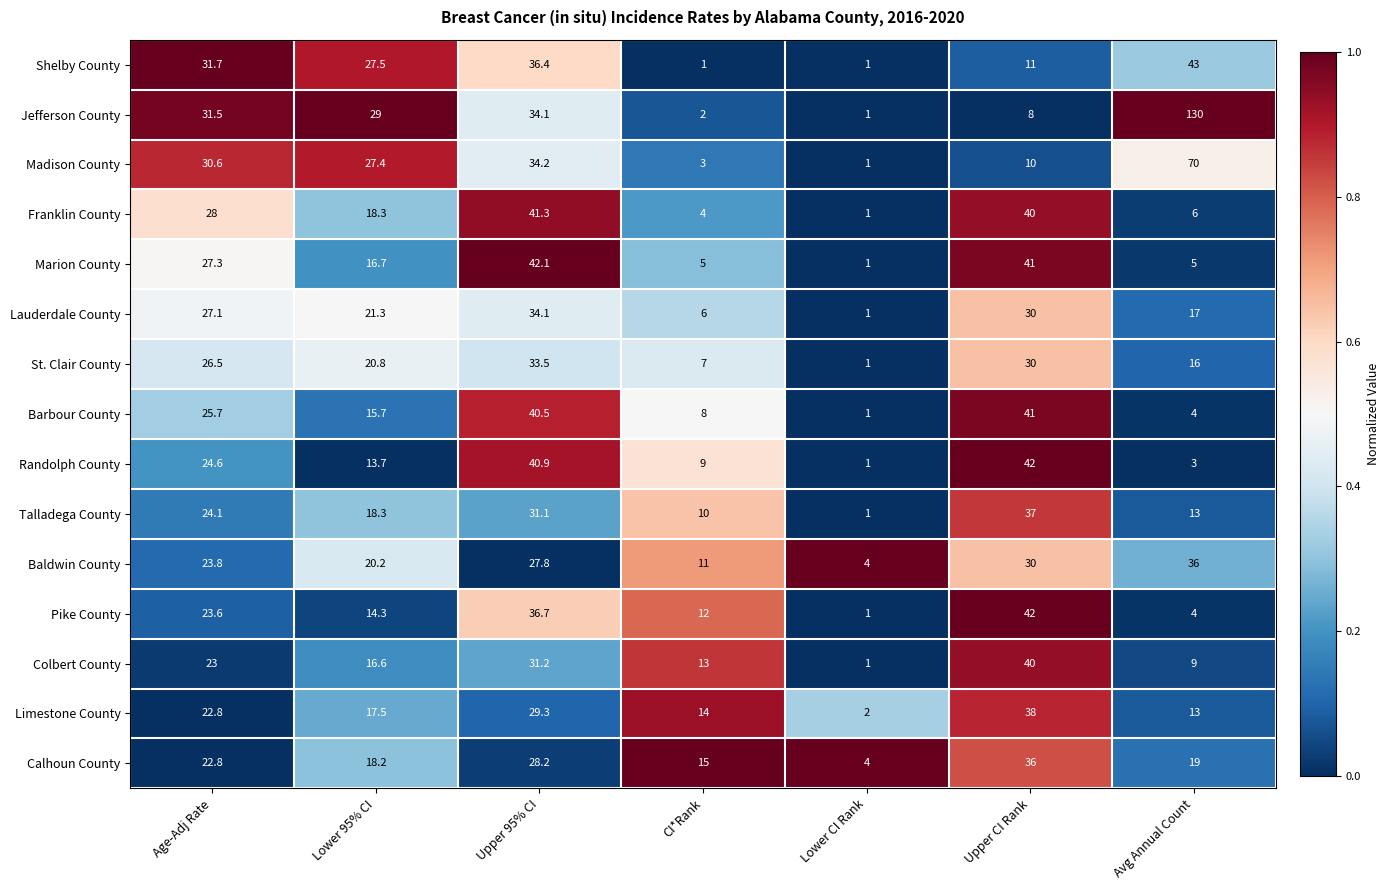

What is the difference between the St. Clair County values at Age-Adj Rate and Upper 95% CI?

7.0